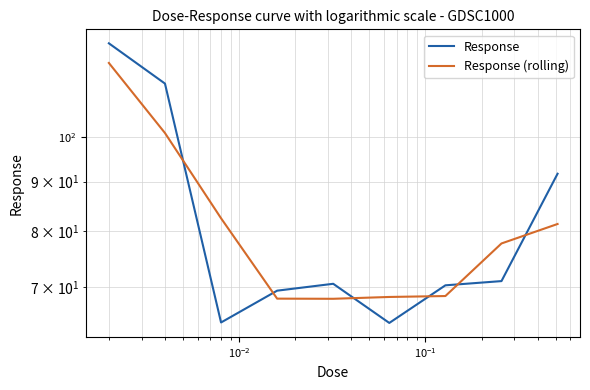

Which series has the largest total across all categories?

Response